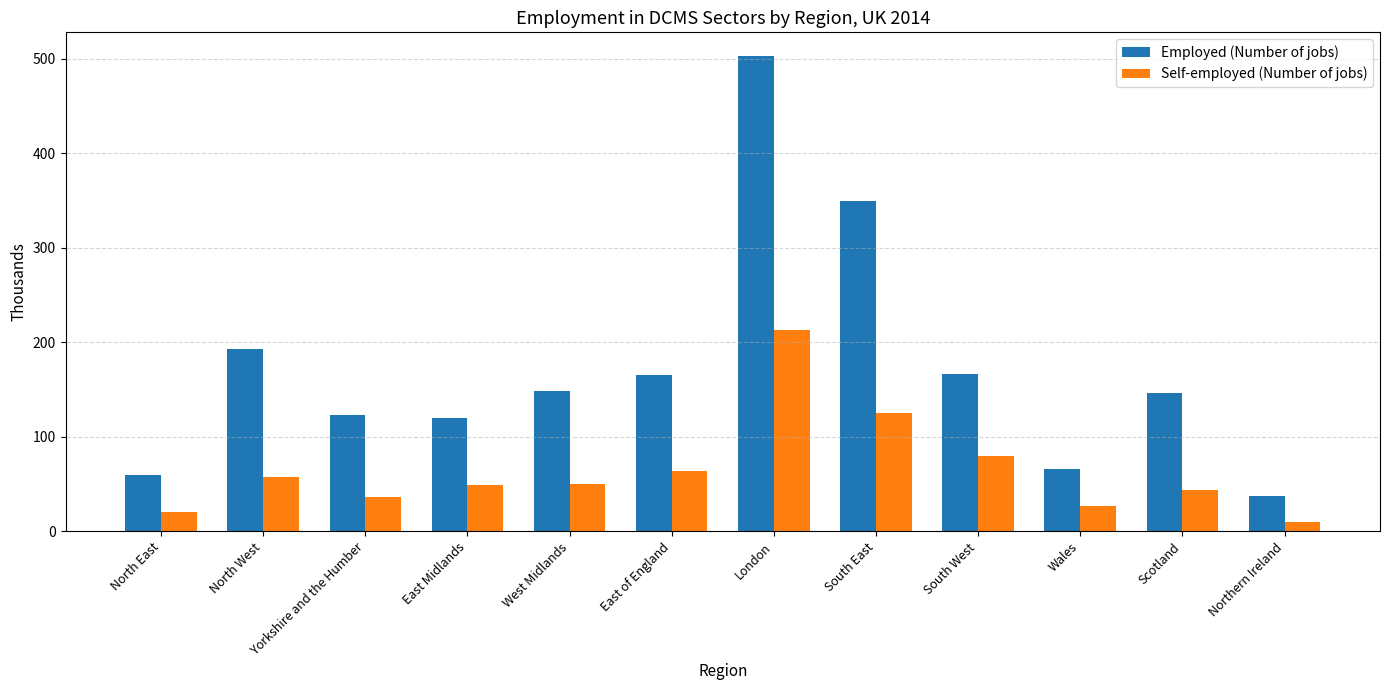

At which label is Self-employed (Number of jobs) closest to 111?

South East